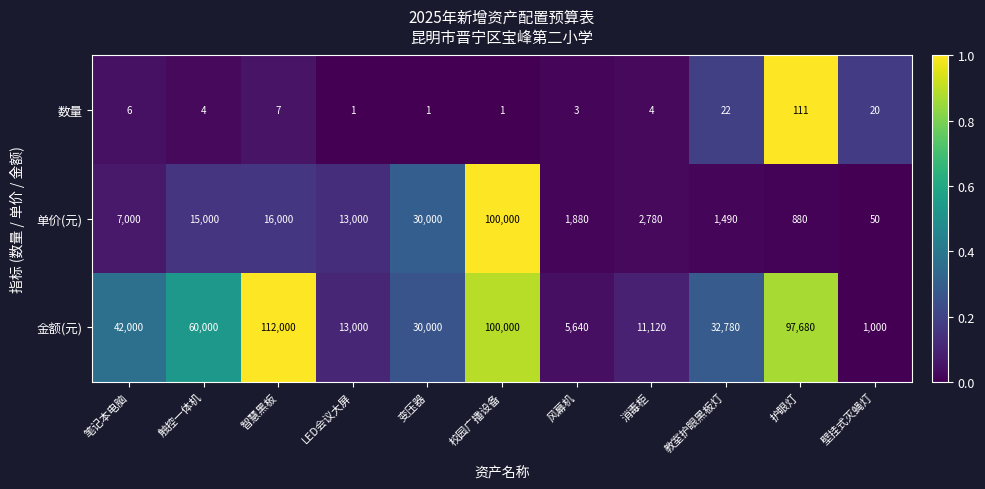

What is the sum of the 数量 values at 风幕机 and 笔记本电脑?

9